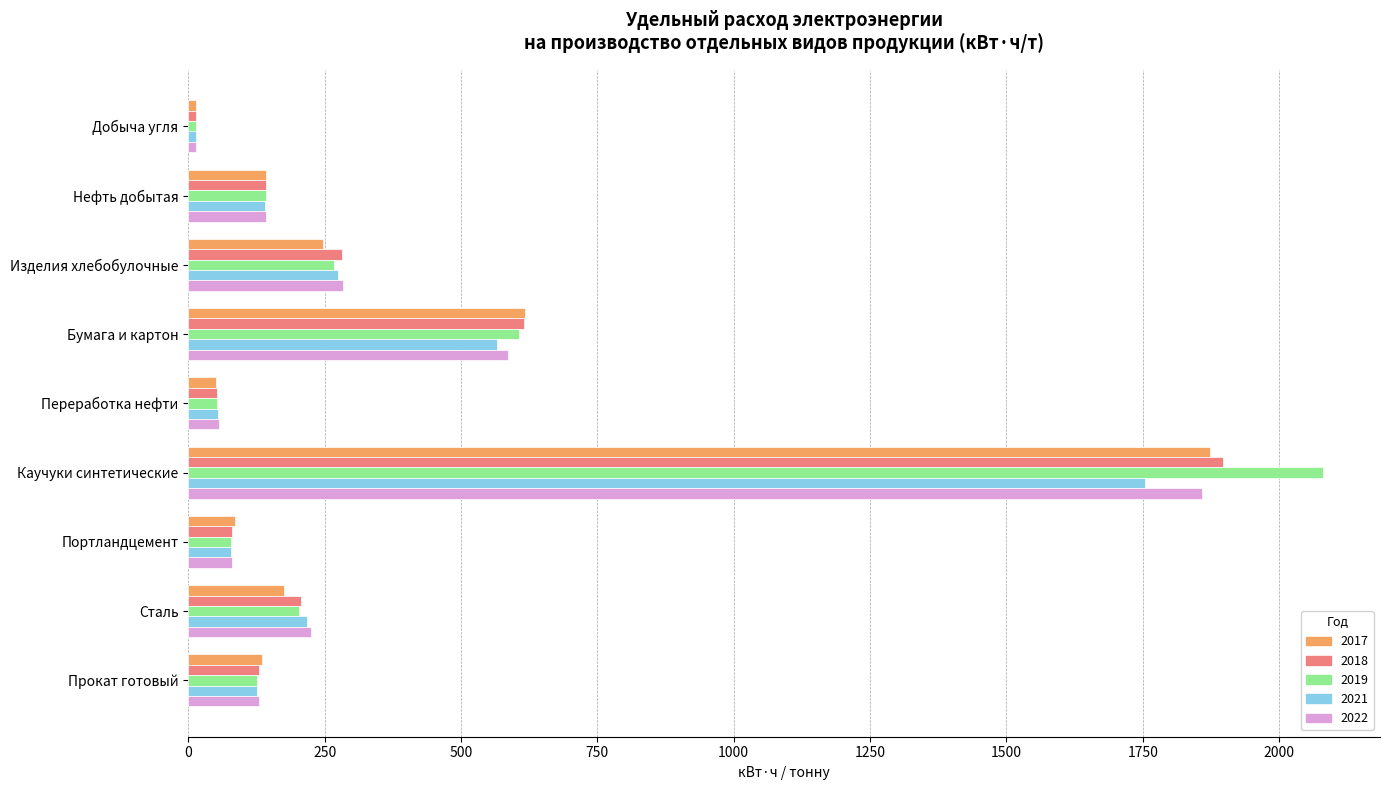

Which series has the widest spread of values?

2019